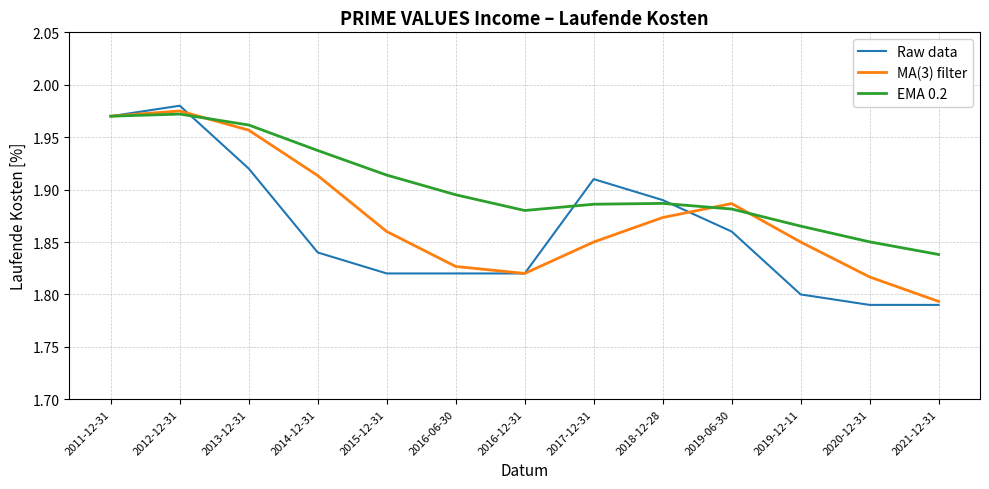

The EMA 0.2 series shows 1.1 at 2018-12-28. True or false?

False